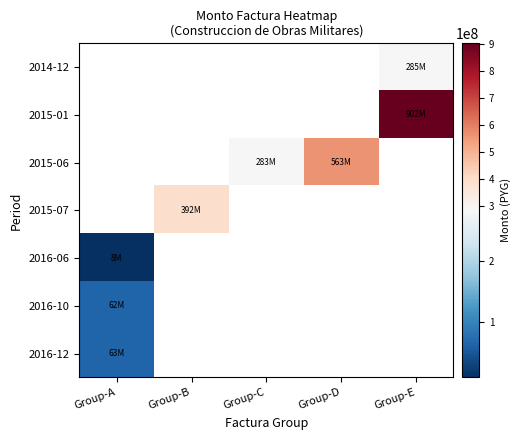

Is the value of 2014-12 at Group-C greater than the value of 2015-06 at Group-E?

No